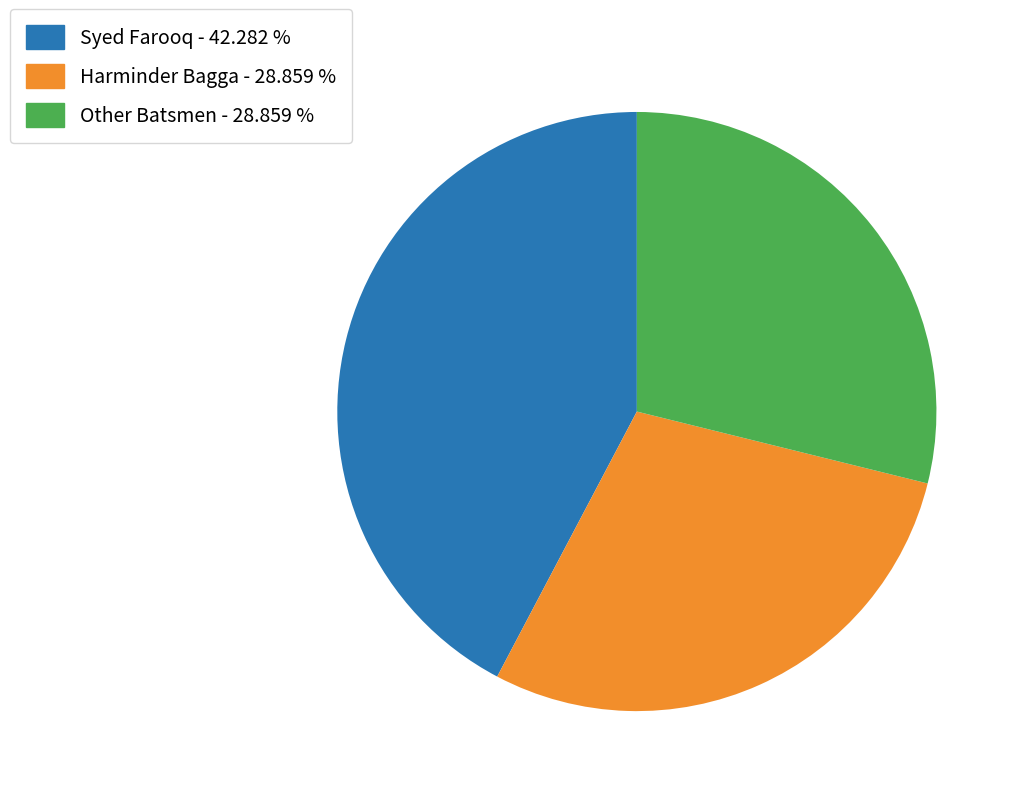

What is the largest slice in the pie chart?

Syed Farooq - 42.282 %